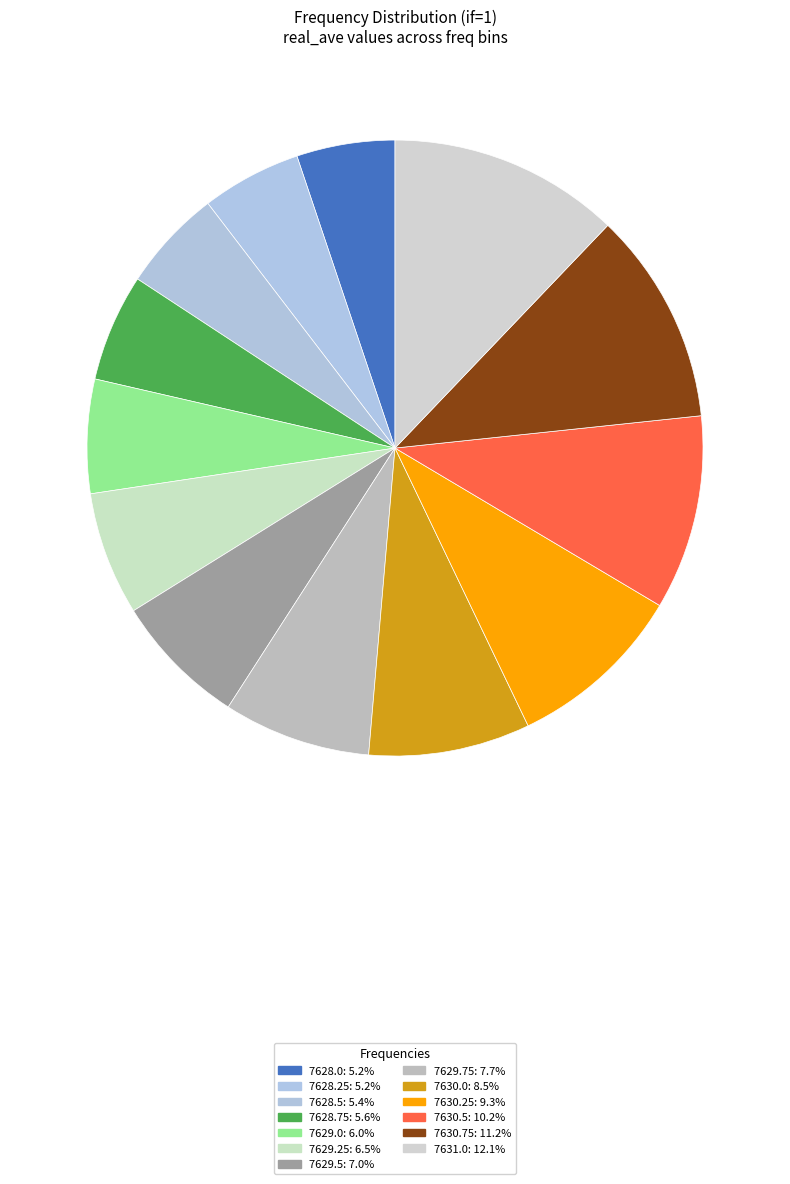

How many slices are in this pie chart?

13